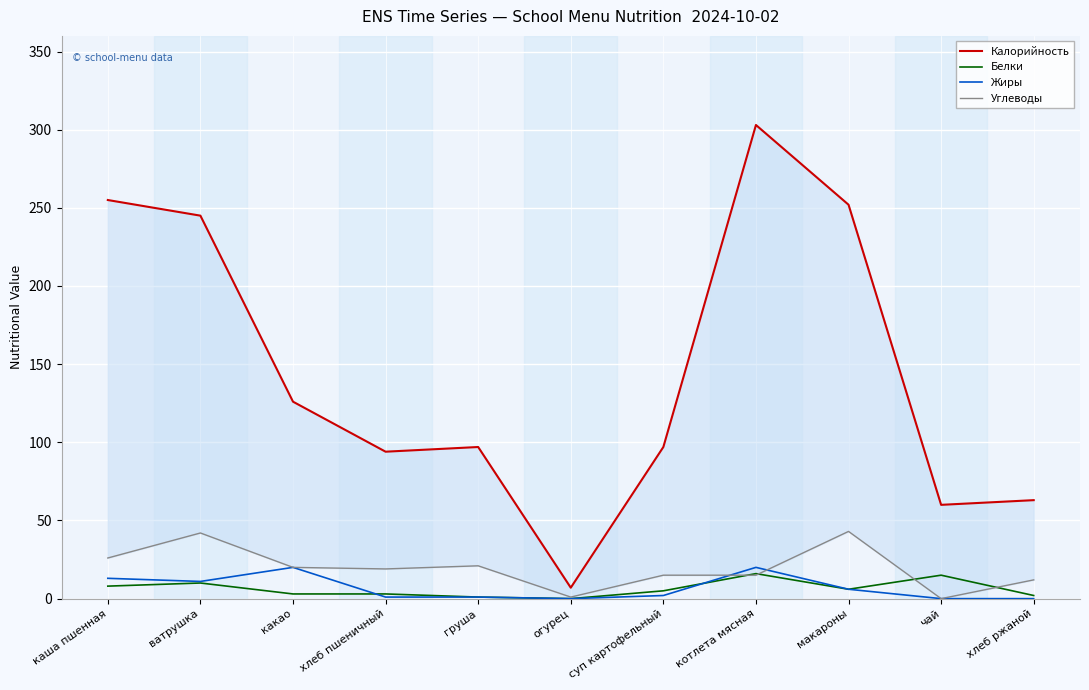

What is the difference between the second highest and second lowest values in the Жиры series?

20